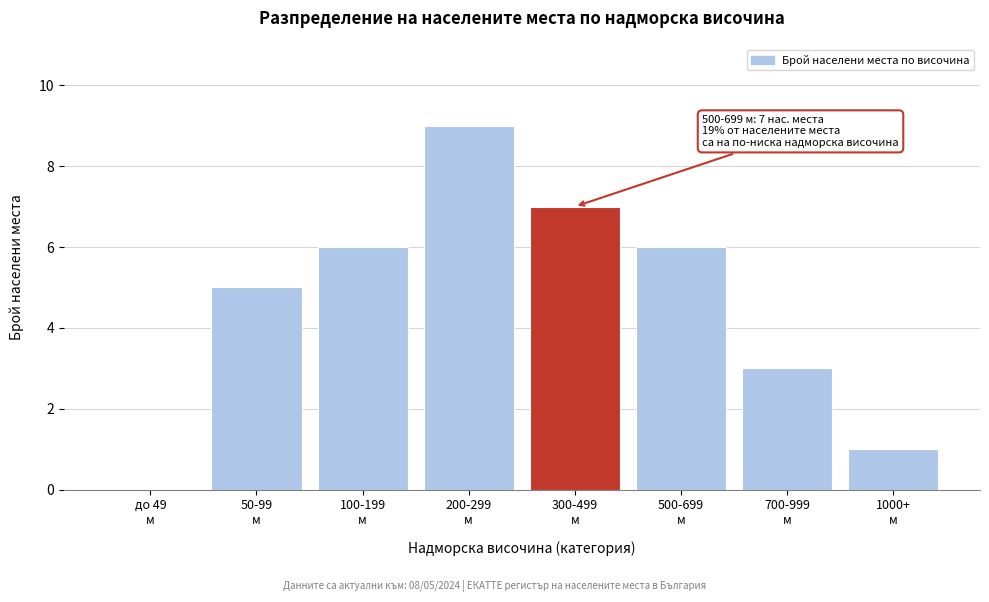

What is the greatest value displayed?

9